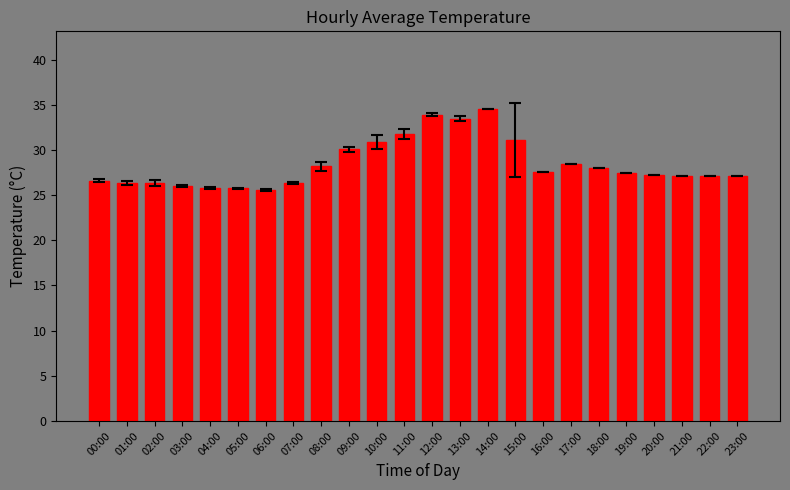

What is the sum of all values?

682.4